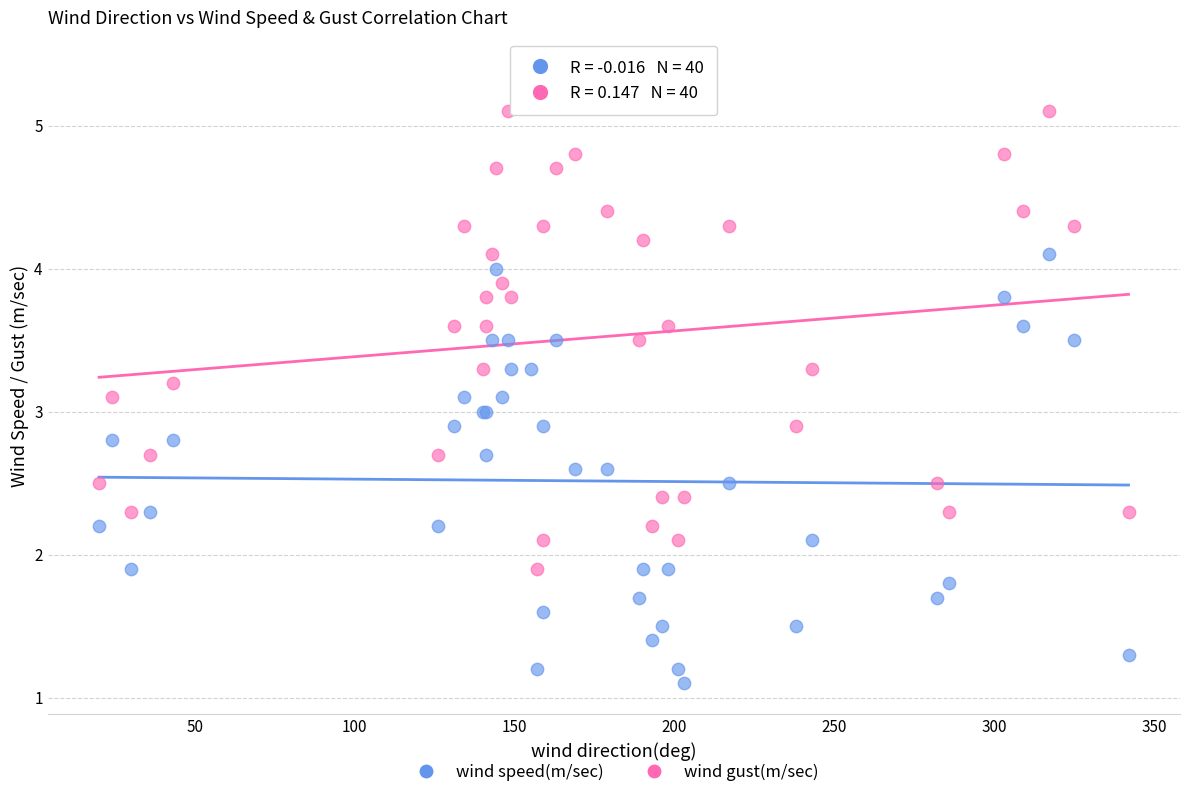

What are all the series names shown in the legend?

wind speed(m/sec), wind gust(m/sec)